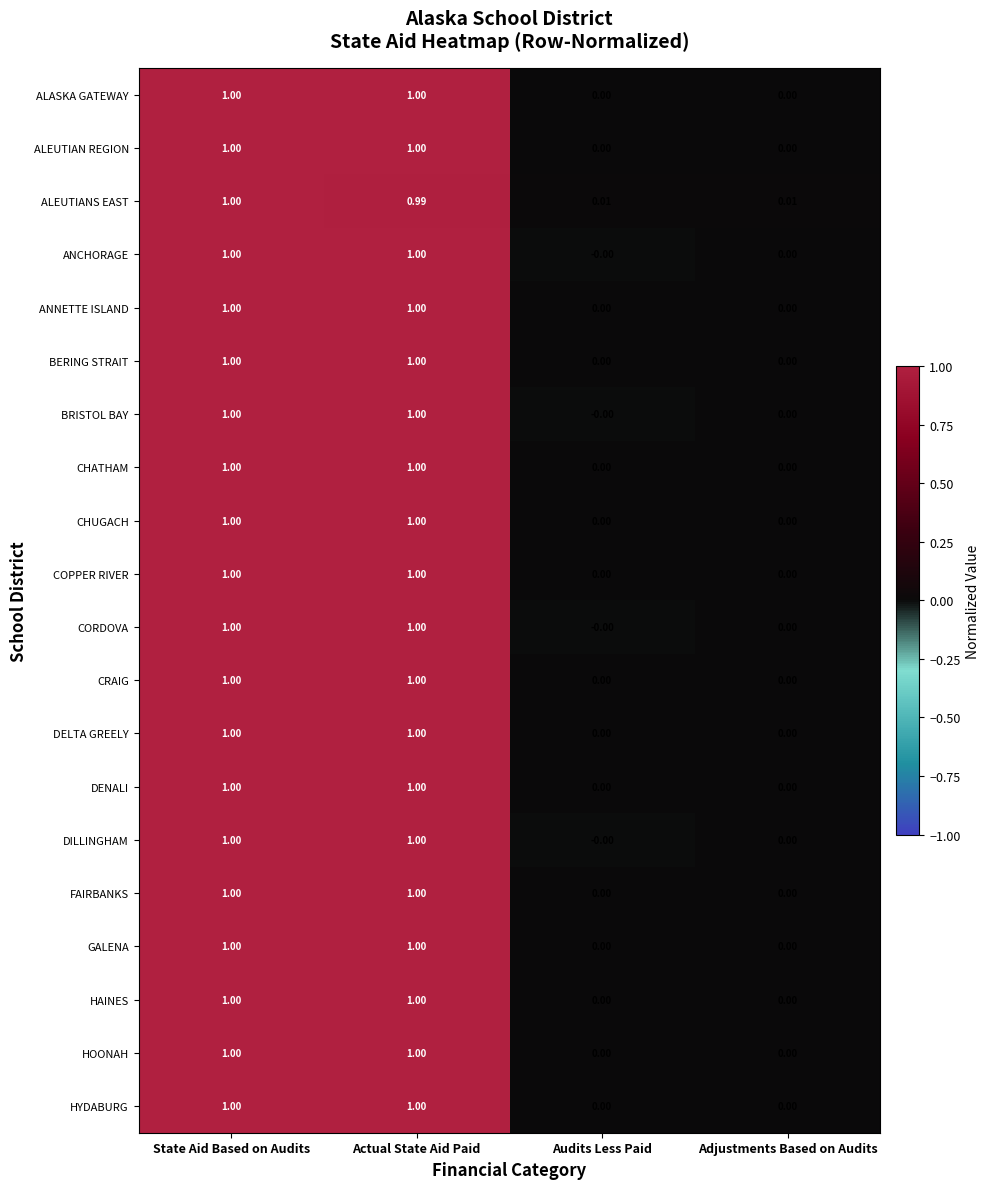

Is the value of ALEUTIAN REGION at Audits Less Paid greater than the value of BERING STRAIT at Actual State Aid Paid?

No